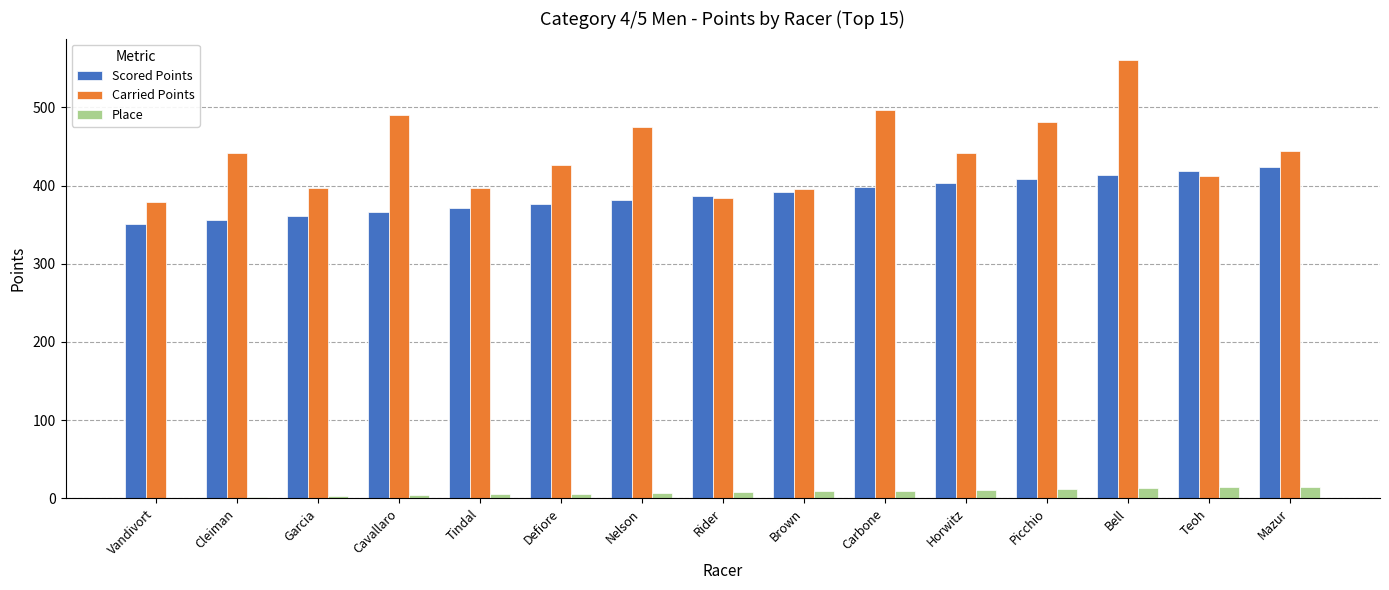

Which series changed the most between Cleiman and Carbone?

Carried Points